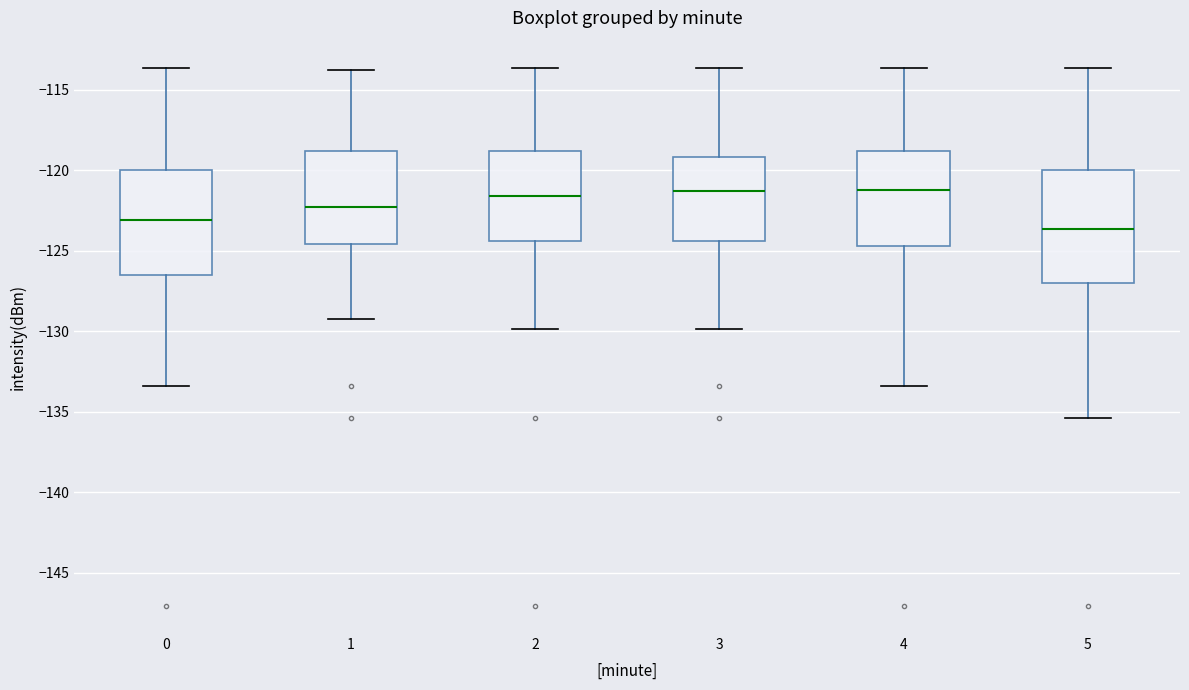

Comparing the boxes themselves (not the whiskers), which one is the tallest?

5